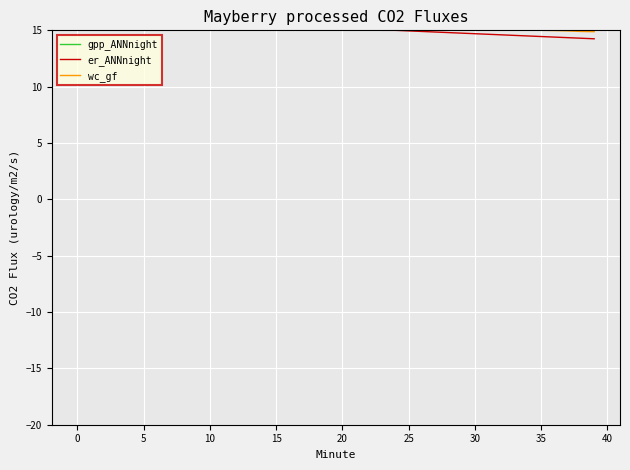

At 25, list the series in order from largest to smallest.

gpp_ANNnight, wc_gf, er_ANNnight